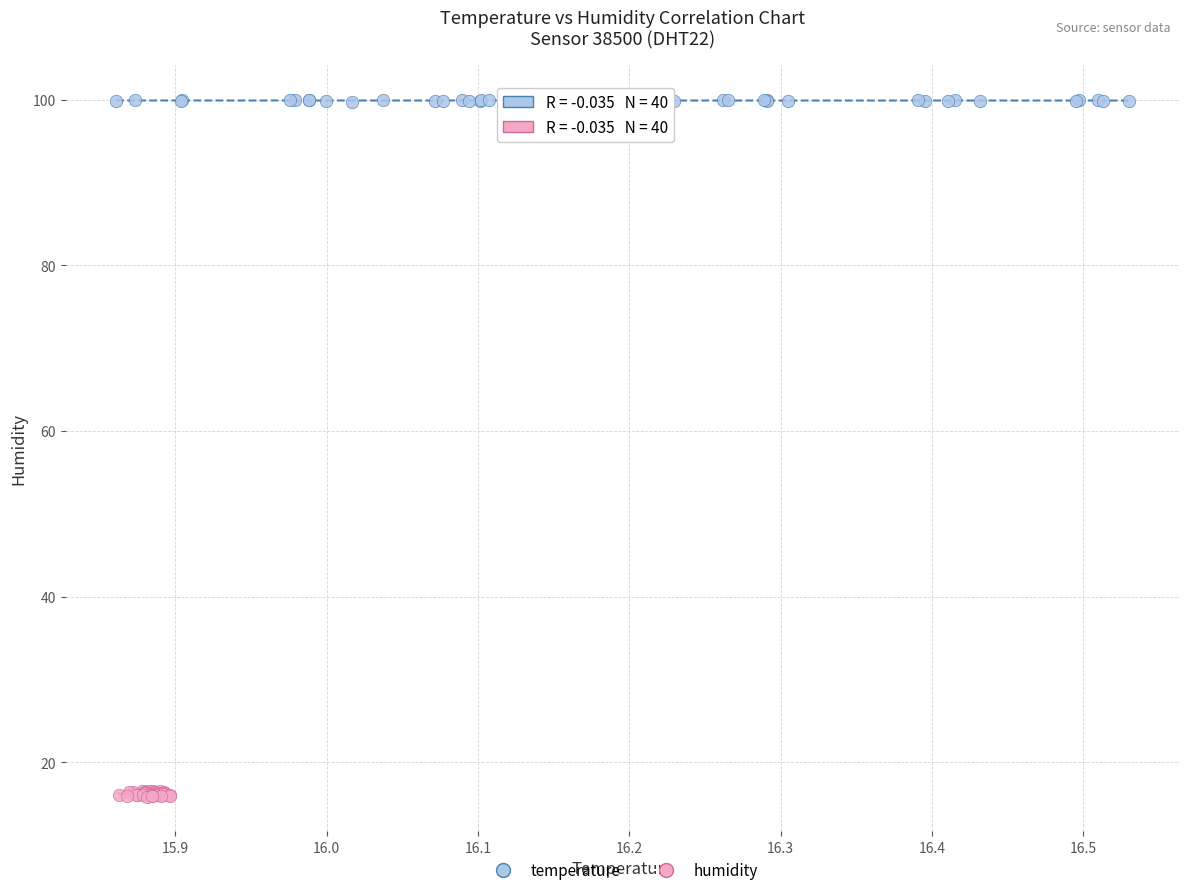

Which series reaches the minimum Y coordinate?

humidity